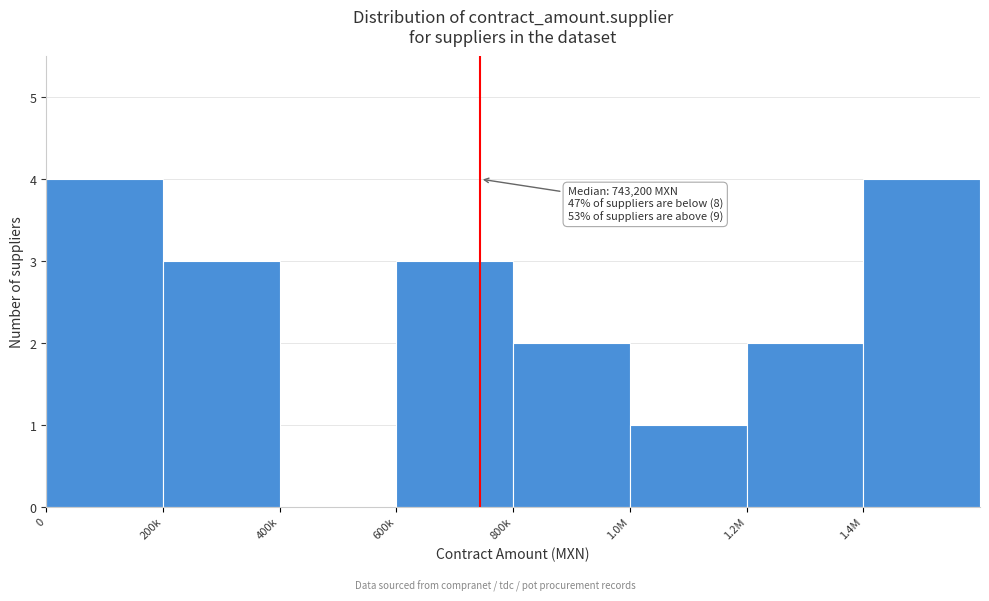

Reading left to right, transcribe all the data shown in this chart.

0=4	200k=3	400k=0	600k=3	800k=2	1.0M=1	1.2M=2	1.4M=4